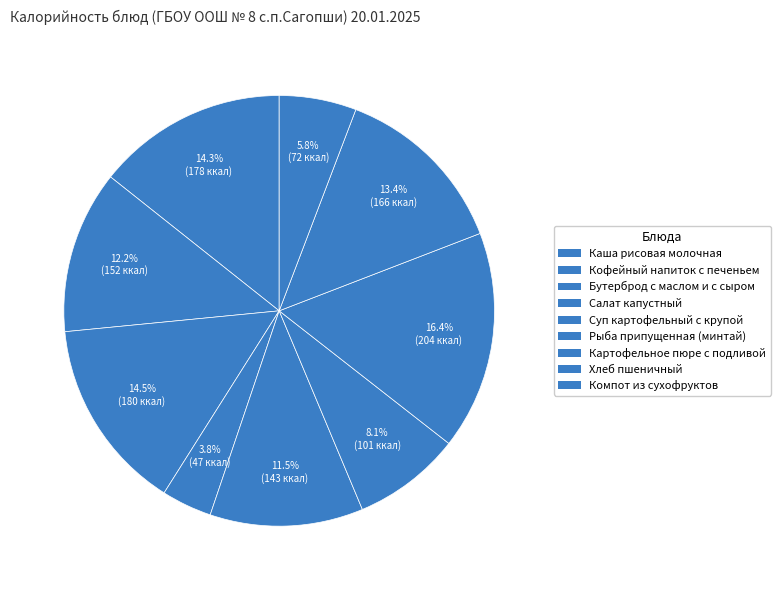

Does any single category account for the majority?

No